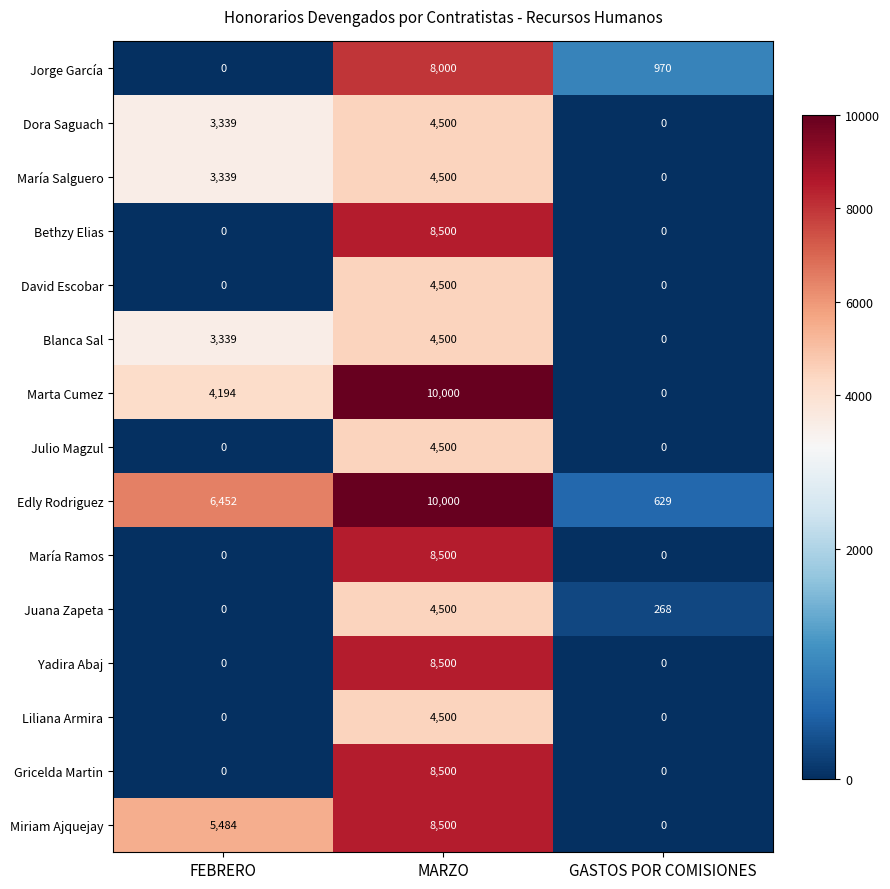

List the labels in order of Edly Rodriguez value, largest first.

MARZO, FEBRERO, GASTOS POR COMISIONES